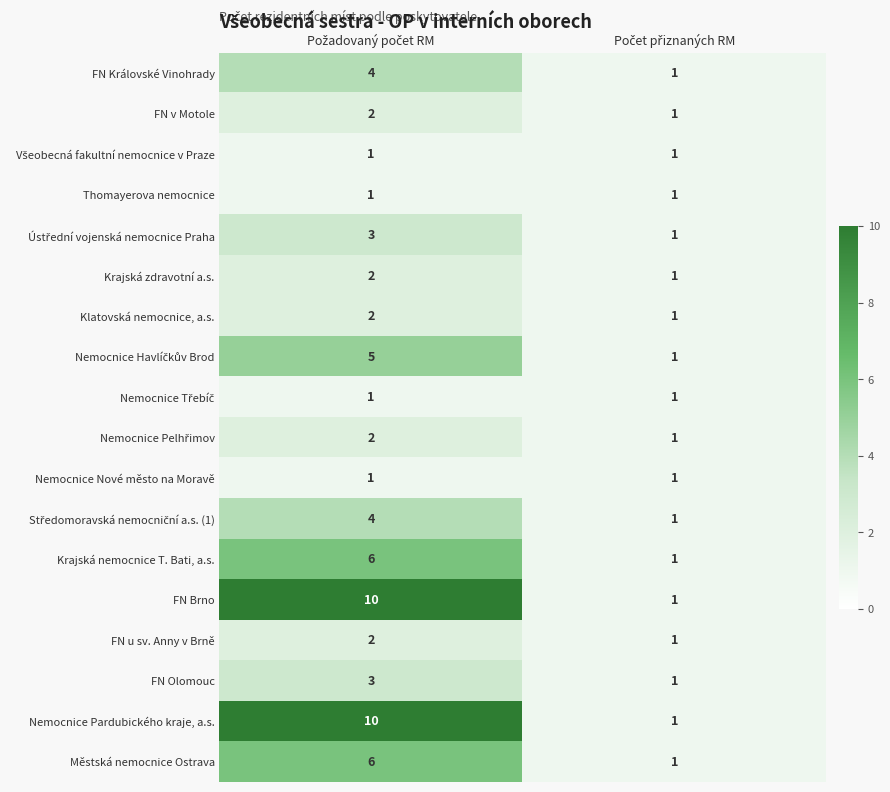

What is the difference between the maximum and minimum values in the Nemocnice Pardubického kraje, a.s. series?

9